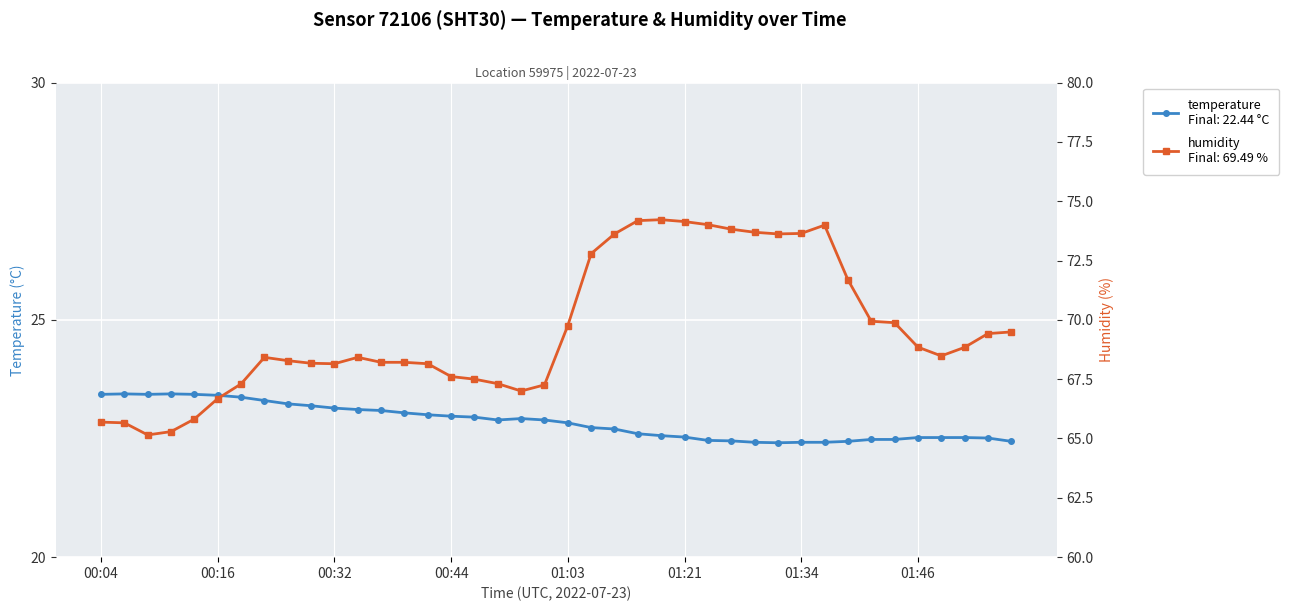

True or false: temperature has a value of 10.7 at 01:31.

False